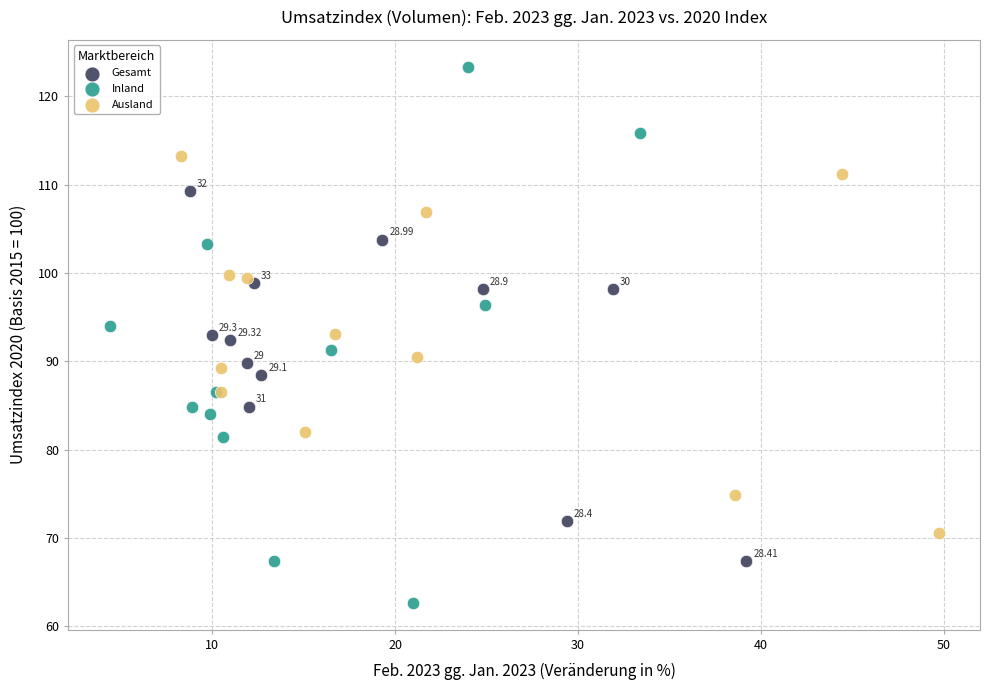

Which series has the largest Y range (max minus min)?

Inland